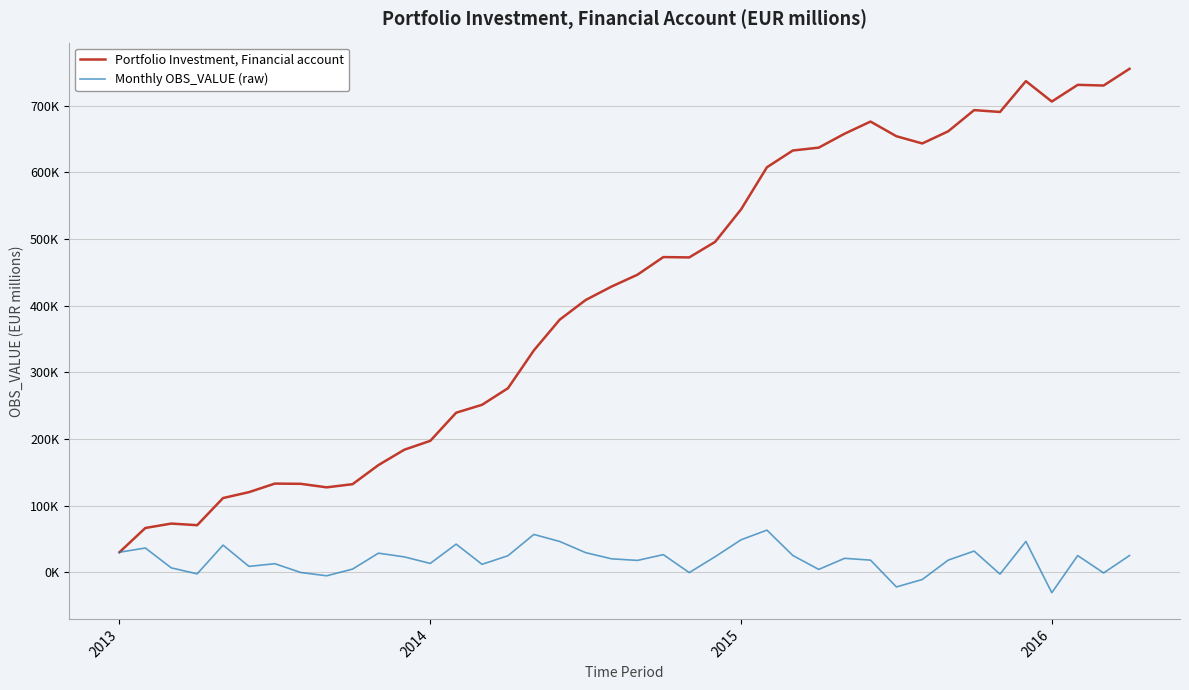

What is the label of the 20th point from the left?

19